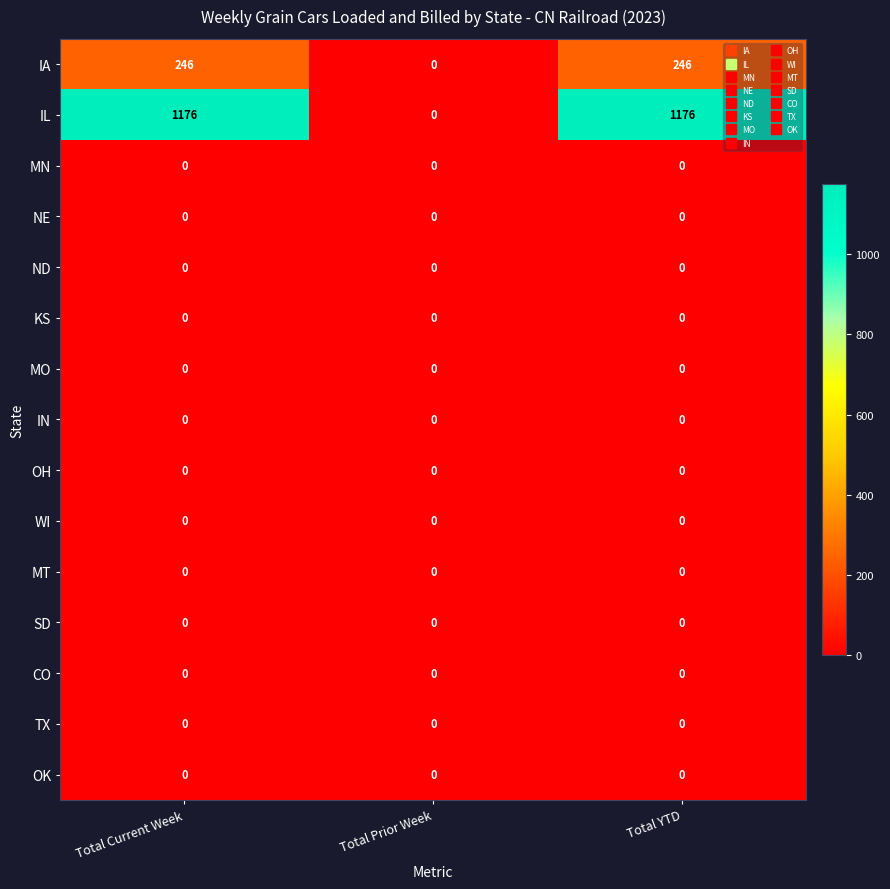

What is the total value across all series at Total YTD?

1422